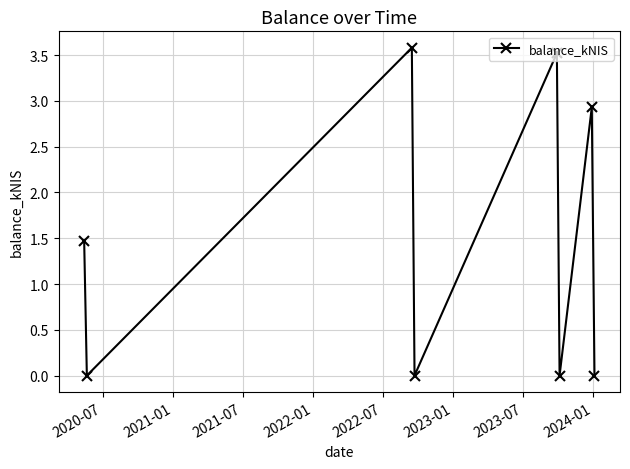

How many lines are shown in the chart?

1